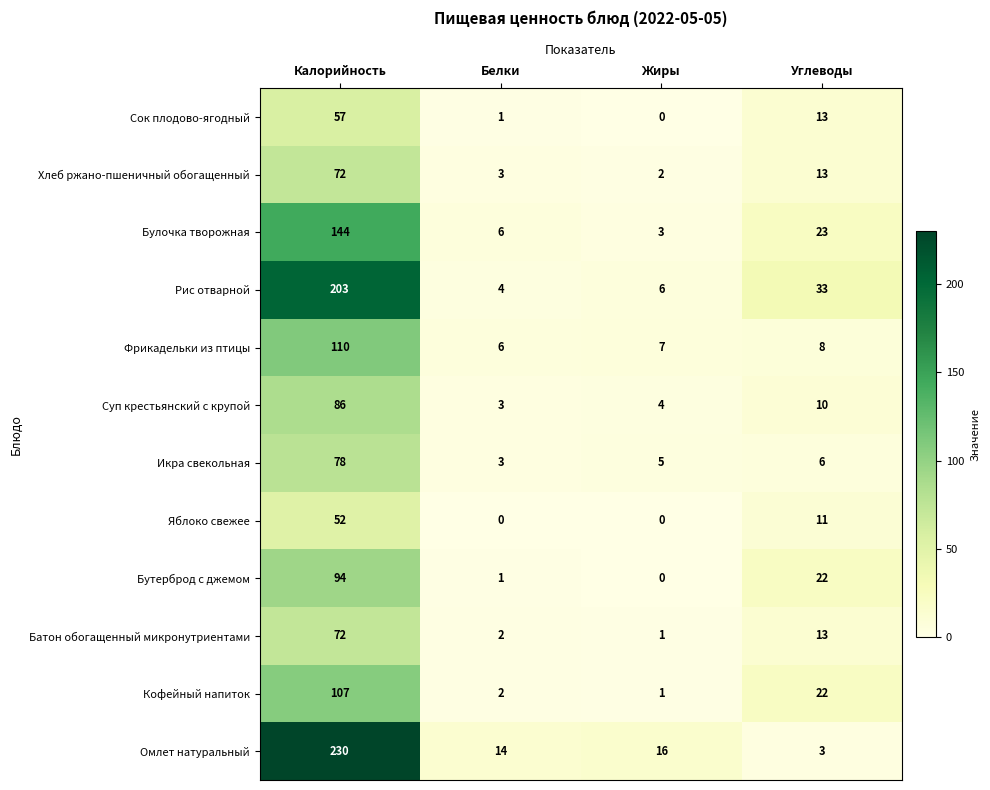

True or false: Омлет натуральный has a value of 3 at Углеводы.

True